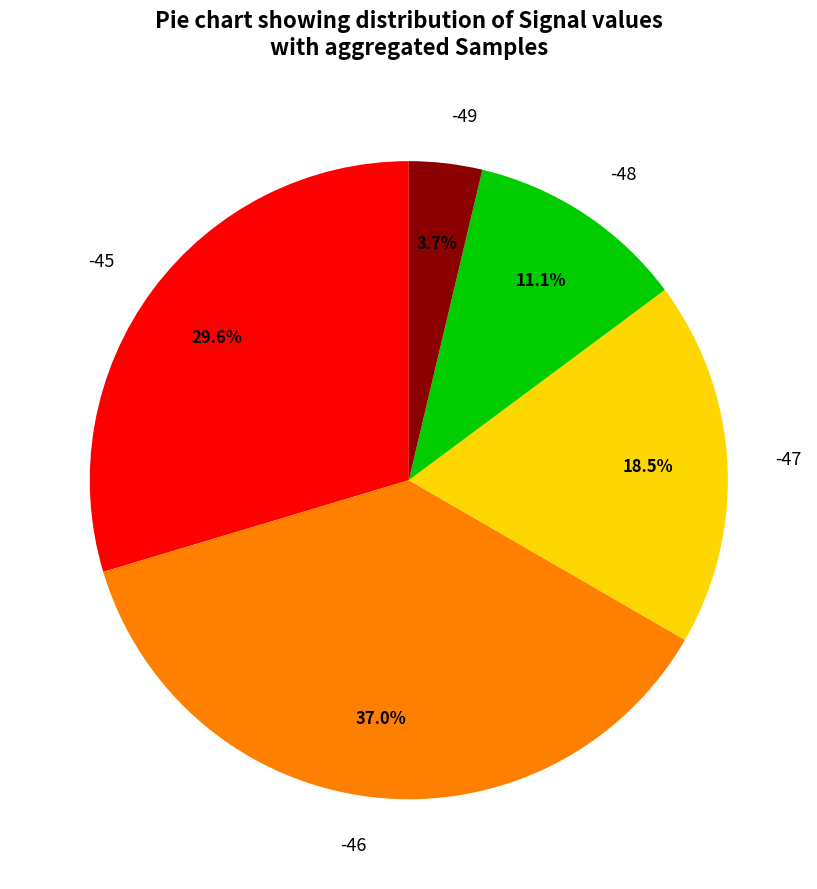

How many segments does this pie chart have?

5